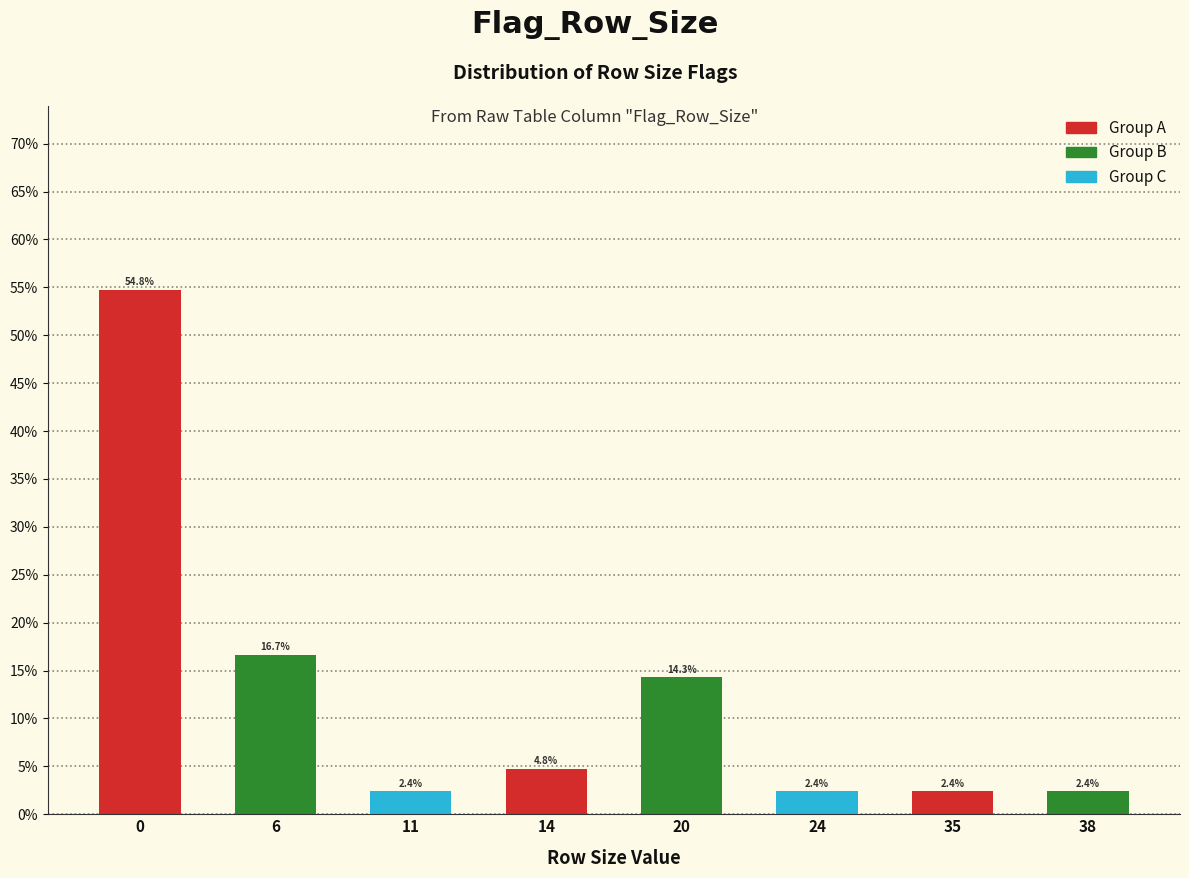

Reading right to left, transcribe all the data shown in this chart.

2.4	2.4	2.4	14.3	4.8	2.4	16.7	54.8